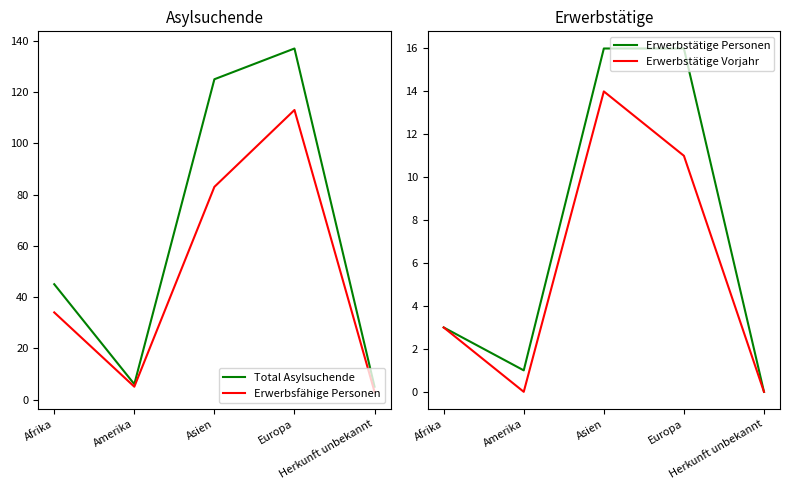

What is the average value of the Total Asylsuchende series?

64